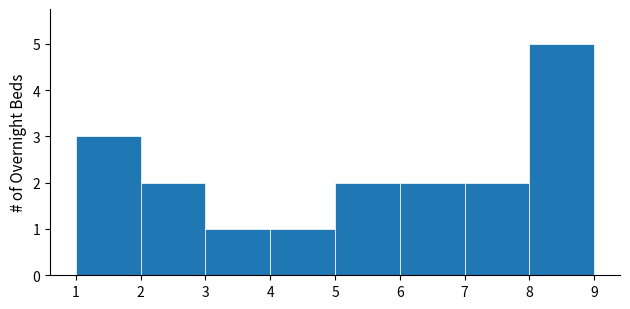

Reading left to right, transcribe this chart: for each bar, give the range it covers on the x-axis and its height. The values are not printed on the chart, so give them approximately, as read against the axis.

1 to 2: 3
2 to 3: 2
3 to 4: 1
4 to 5: 1
5 to 6: 2
6 to 7: 2
7 to 8: 2
8 to 9: 5